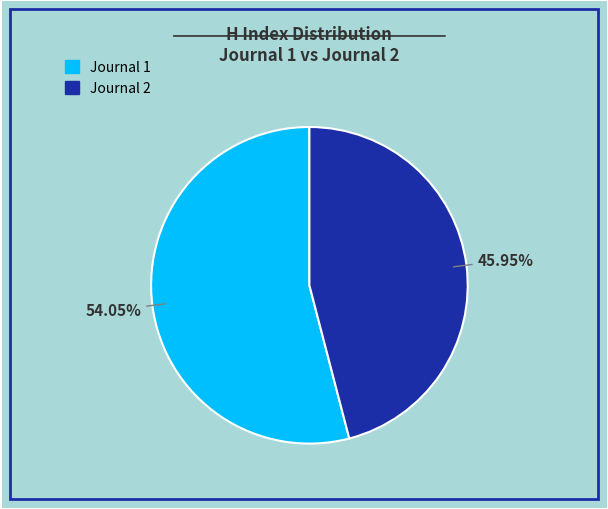

Is there any slice that represents more than half of the pie?

Yes